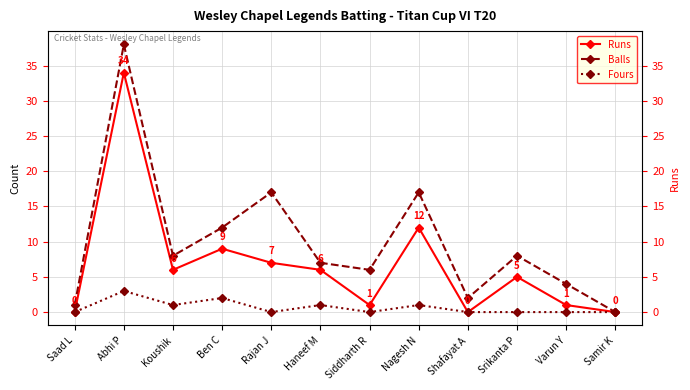

True or false: Runs and Fours intersect in this chart.

False